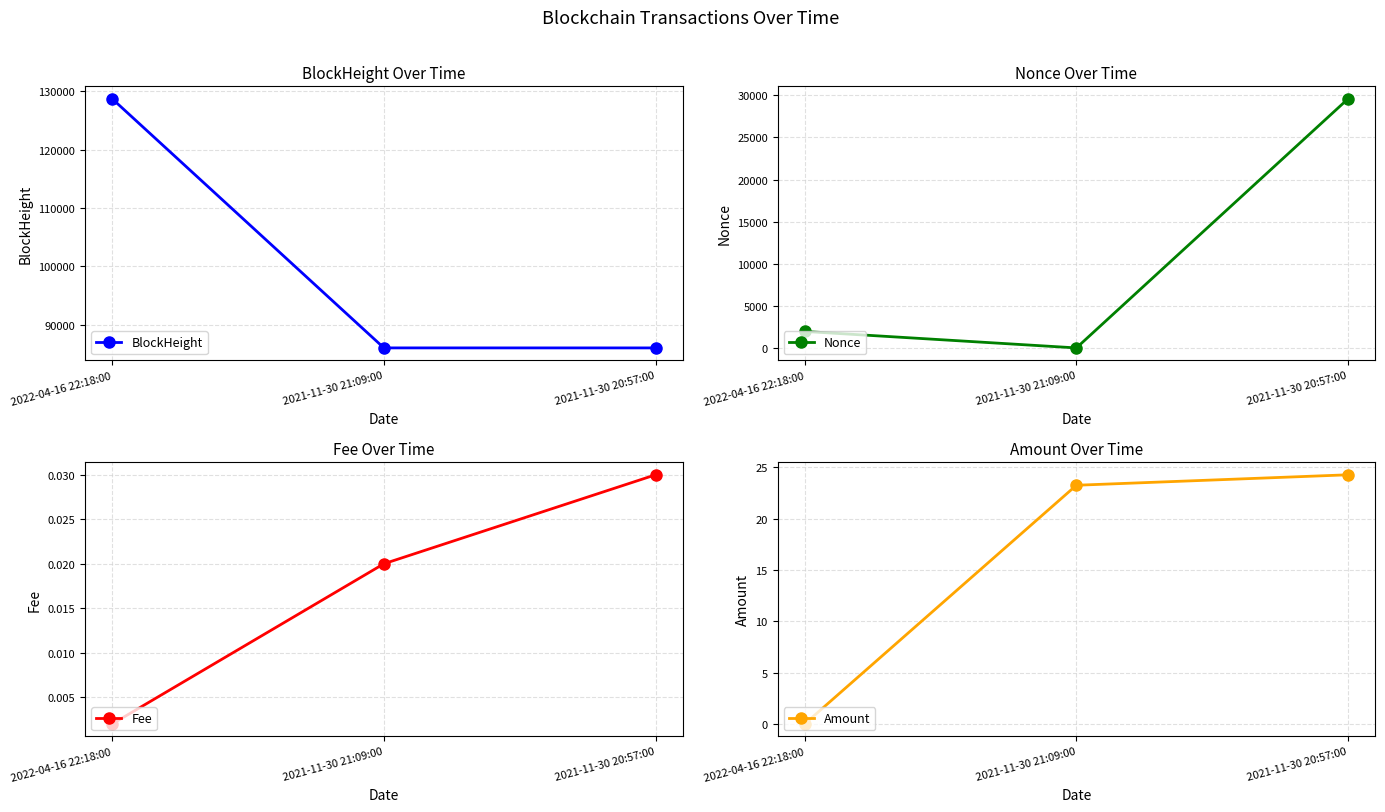

At how many categories does at least one series exceed 111146?

1